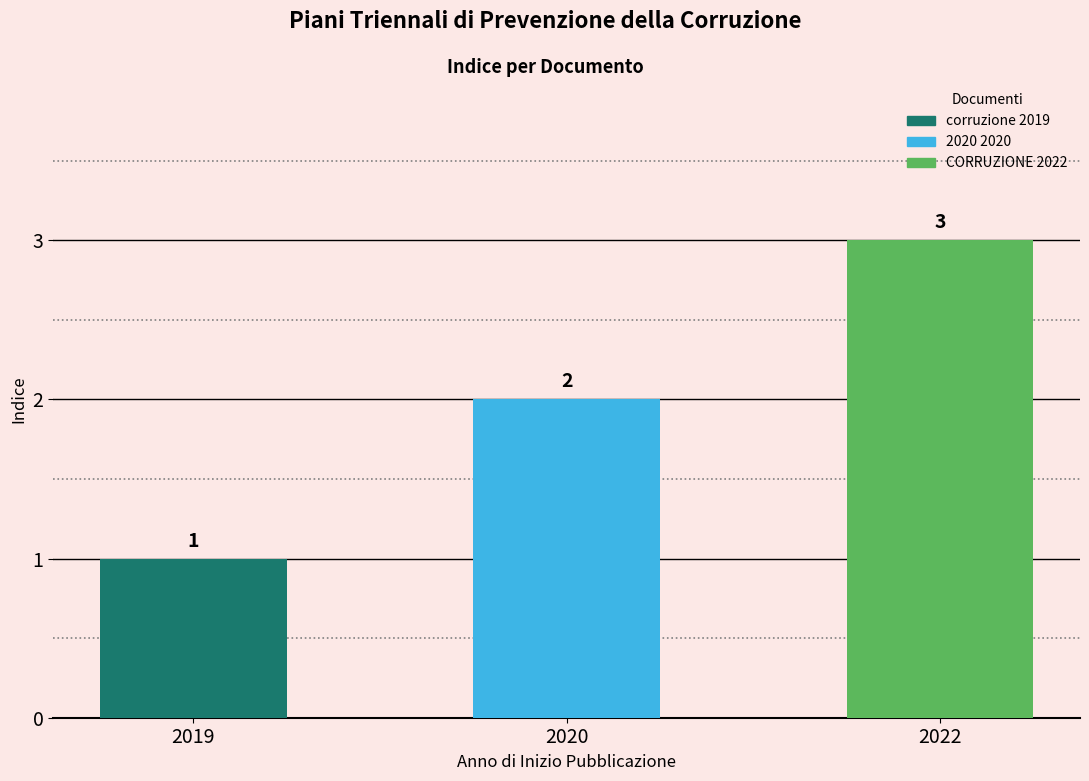

Reading right to left, what are all the values shown in this chart?

PIANO TRIENNALE DI PREVENZIONE DELLA CORRUZIONE 2022=3	Piano triennale prevenzione della corruzione 2020=2	Piano triennale di prevenzione della corruzione 2019=1